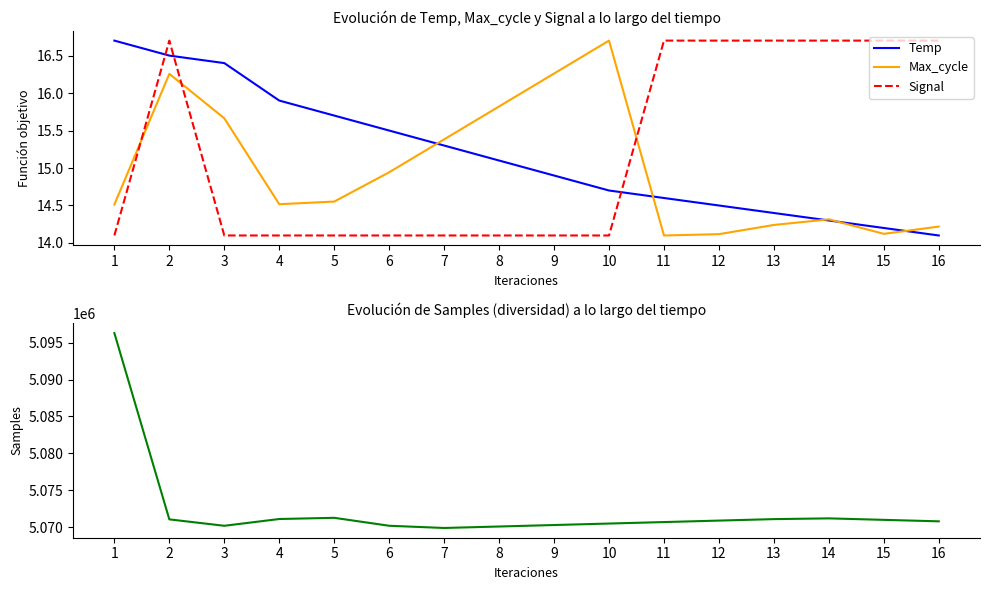

What is the sum of all Samples values?

81156633.0